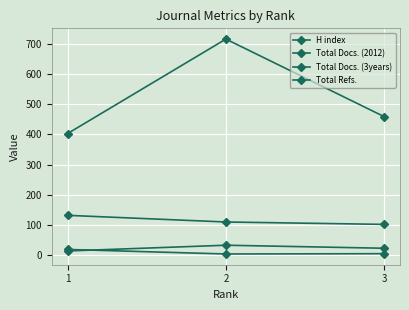

How many lines are shown in the chart?

4